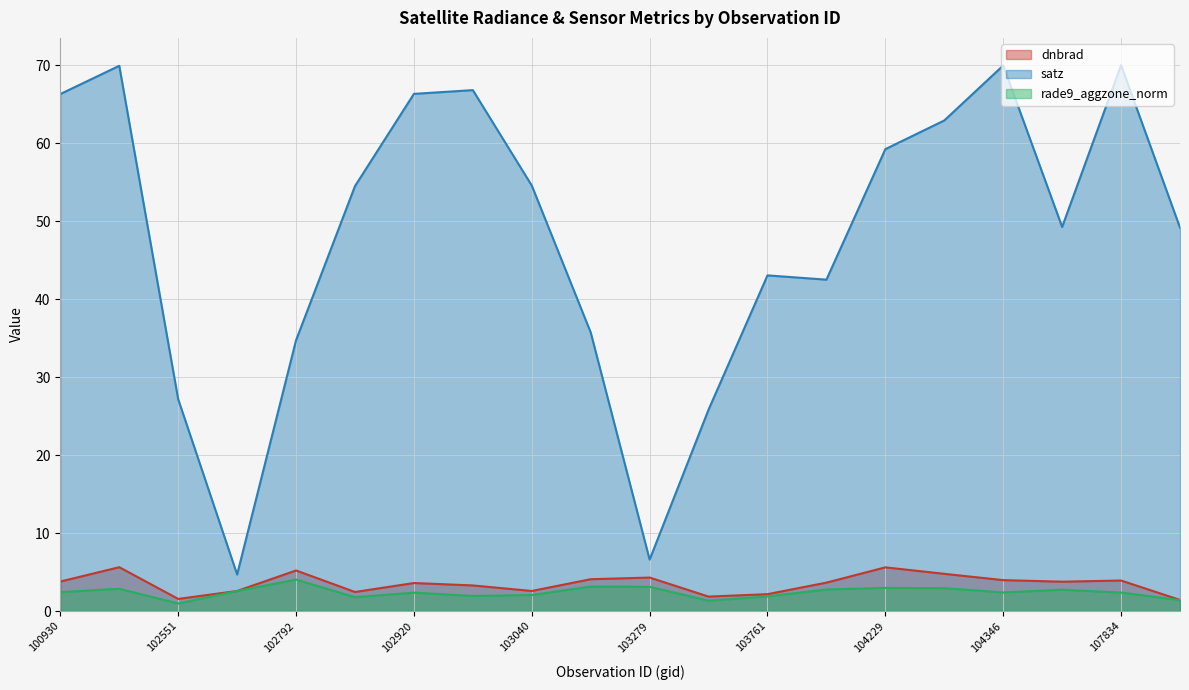

What is the difference between the maximum and minimum values in the satz series?

65.3